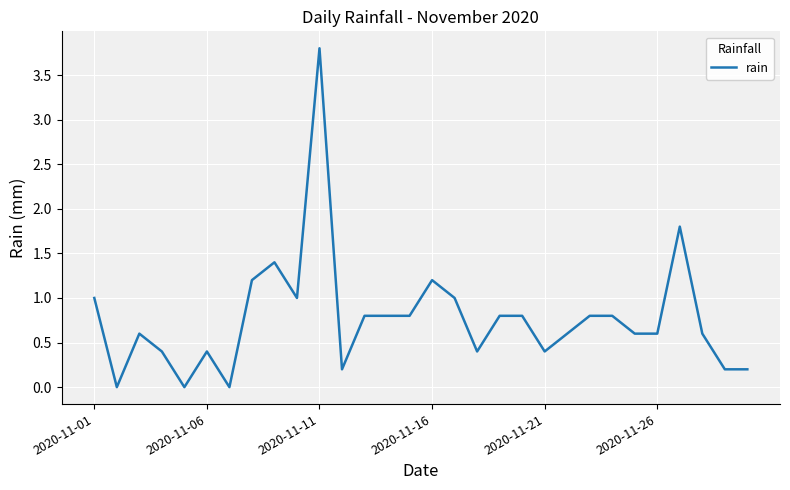

What is the difference between the maximum and minimum values?

3.8